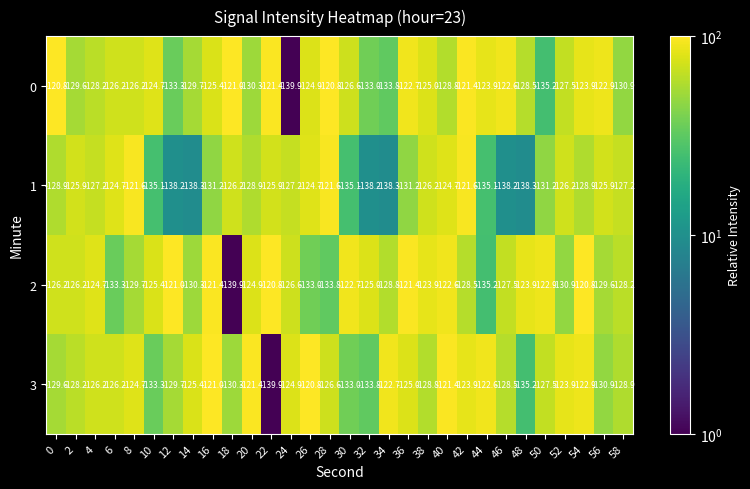

Rank the series at 16 from lowest to highest value.

1, 0, 2, 3